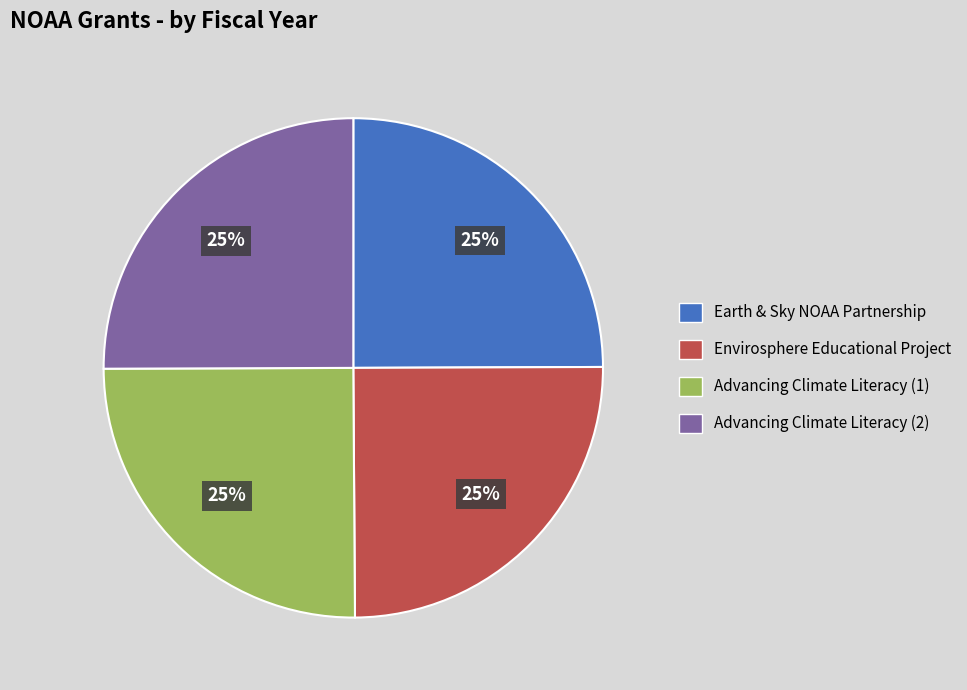

Is it true that Advancing Climate Literacy (1) is 32% of the pie?

False